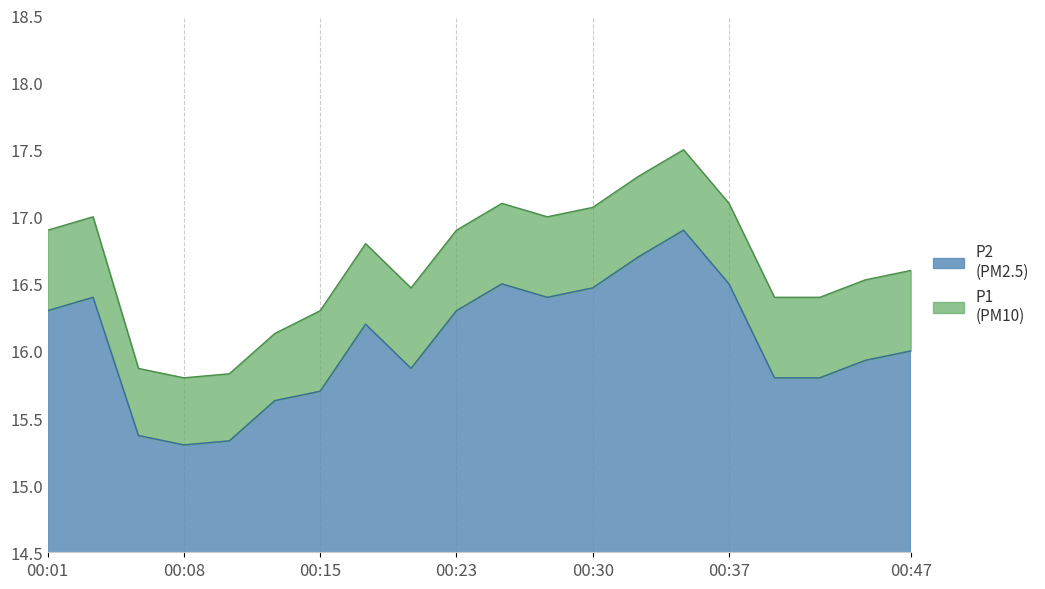

Does the chart have visible grid lines?

No